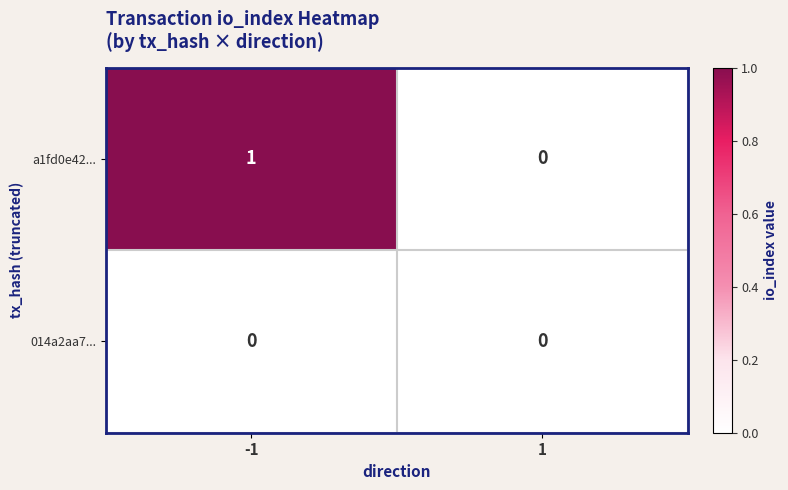

Which series changed the most between -1 and 1?

a1fd0e42...